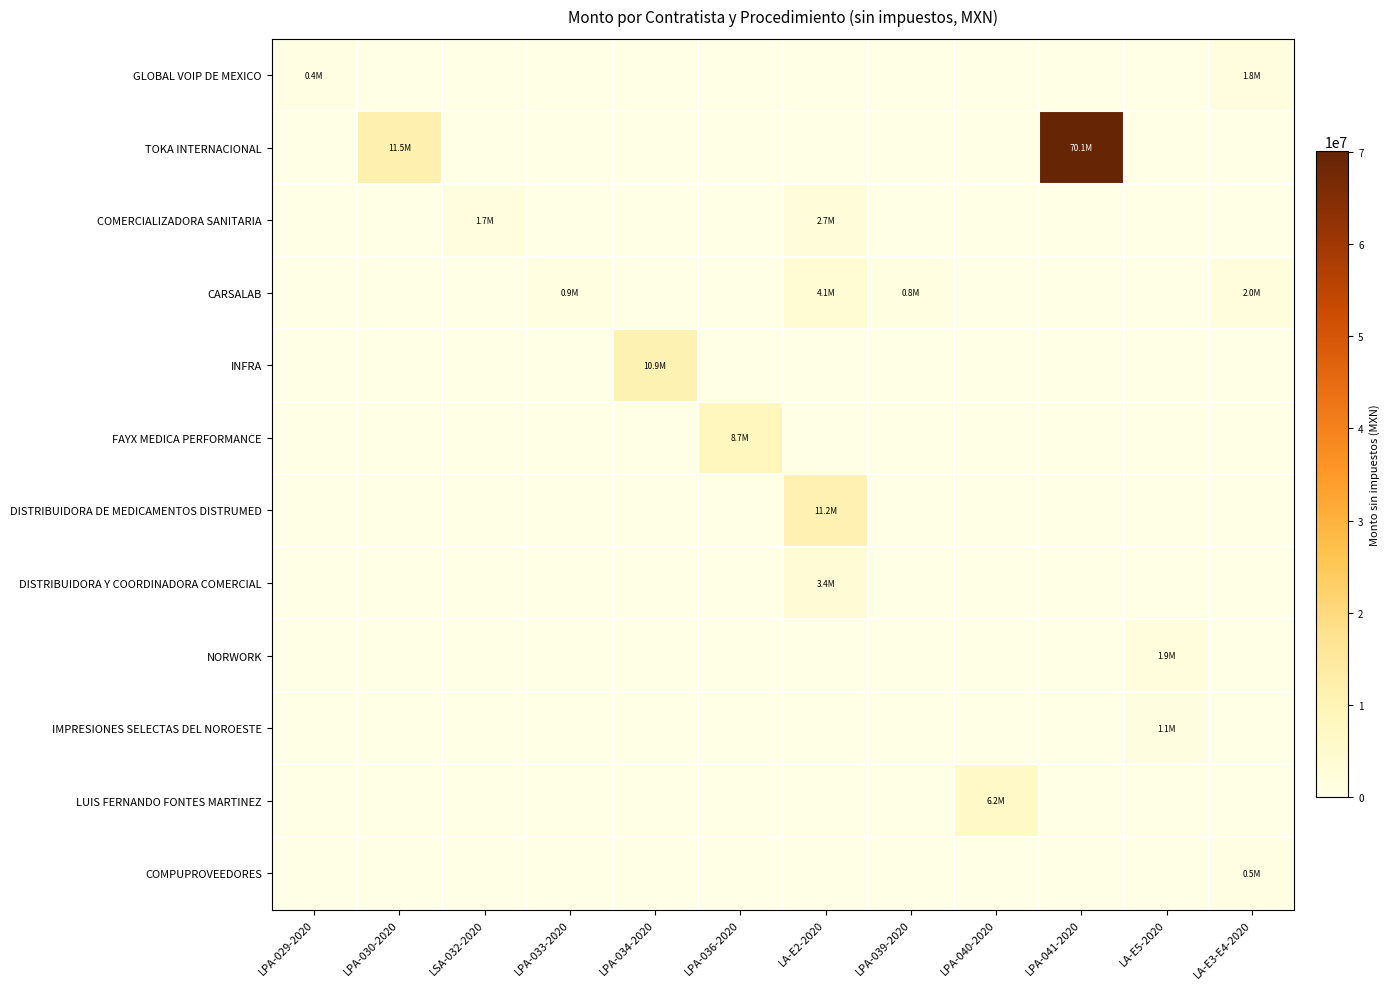

At how many categories does at least one series exceed 5664946?

6